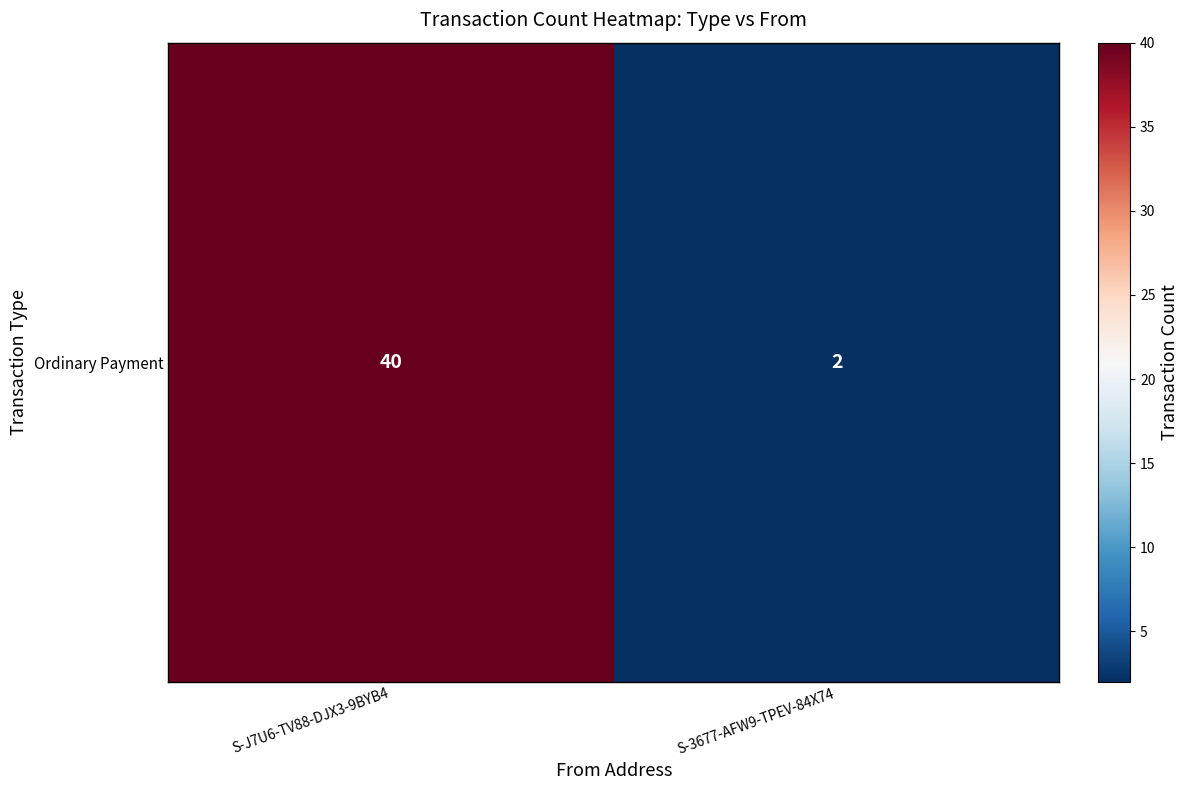

Rank the categories by value from lowest to highest.

S-3677-AFW9-TPEV-84X74, S-J7U6-TV88-DJX3-9BYB4